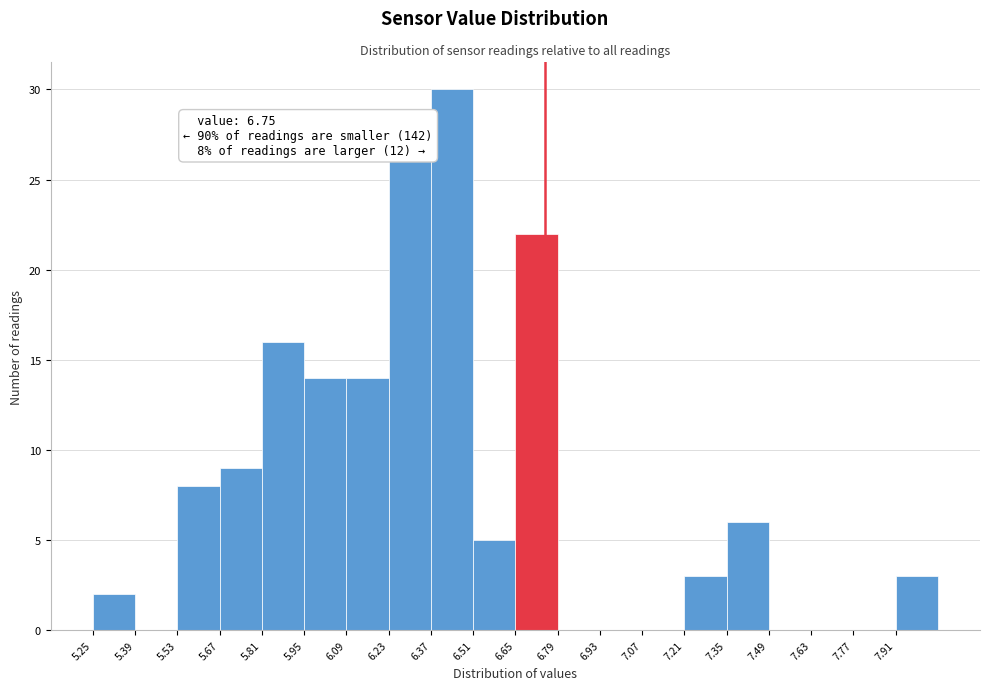

Which range on the x-axis has the tallest bar?

6.37 to 6.51